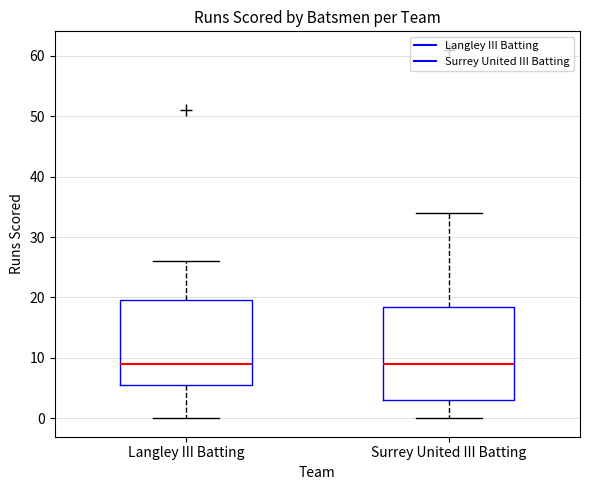

Reading left to right, read every box against the y-axis: the position of its median line, the range the box covers, and the ends of its whiskers. The values are not printed on the chart, so give them approximately, as read against the axis.

Langley III Batting: median 9, box 6 to 20, whiskers 0 to 26
Surrey United III Batting: median 9, box 3 to 19, whiskers 0 to 34